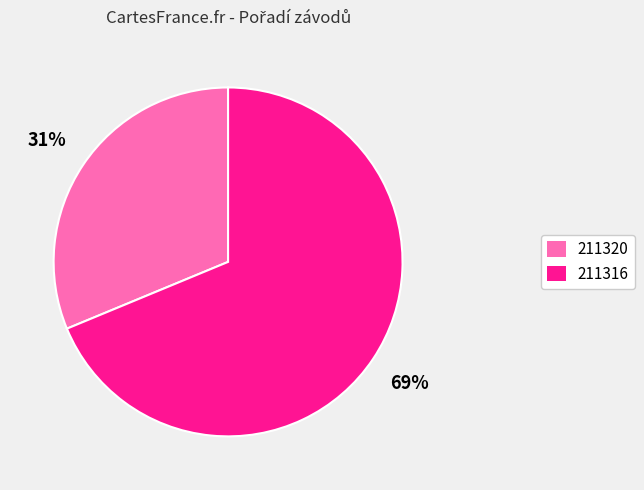

What is the ratio of the value at 211316 to the value at 211320?

2.2